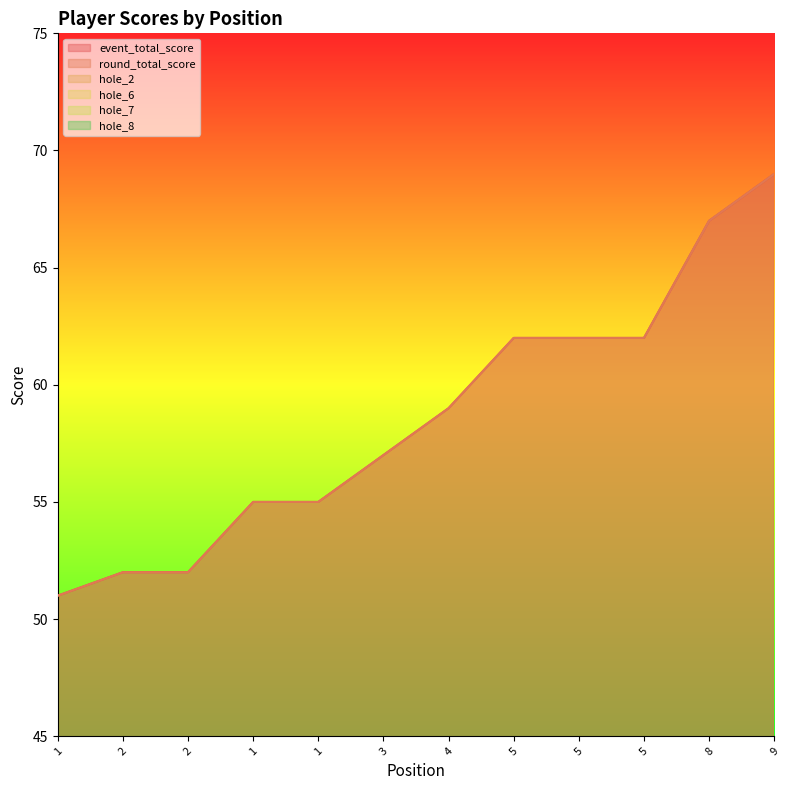

Is the value of hole_7 at 2 greater than the value of hole_2 at 1?

Yes